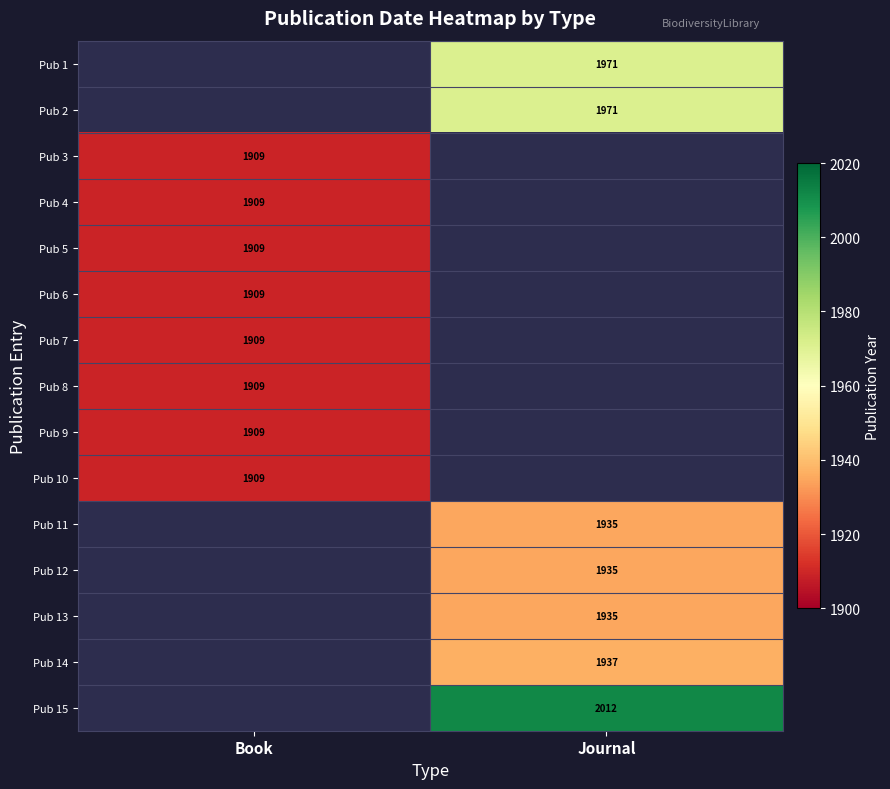

The value of Pub 7 at Book is 1909. True or false?

True